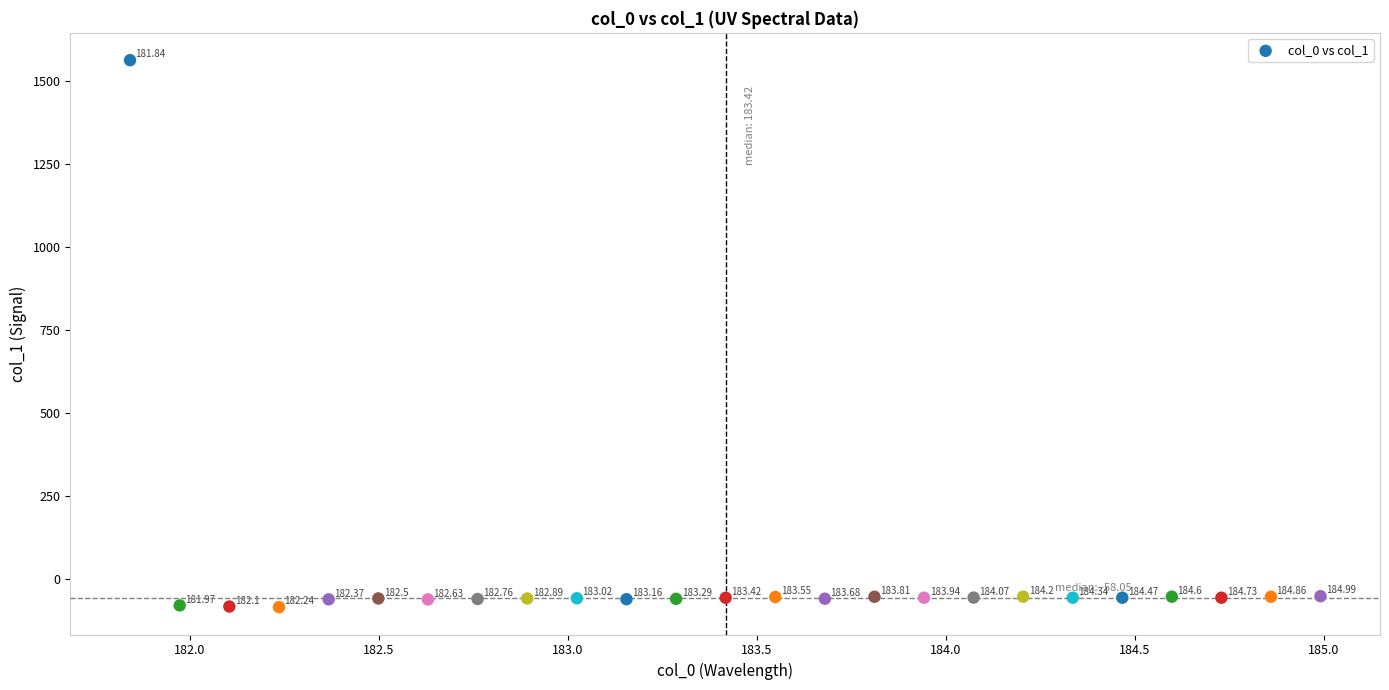

What is the range of X values (max minus min)?

3.1